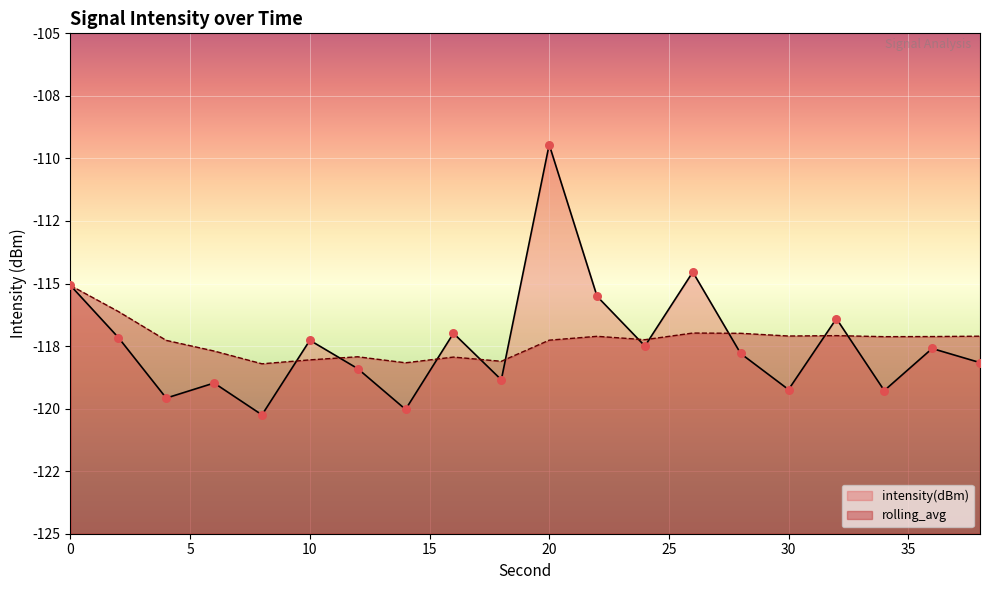

What are all the series names shown in the legend?

intensity(dBm), rolling_avg